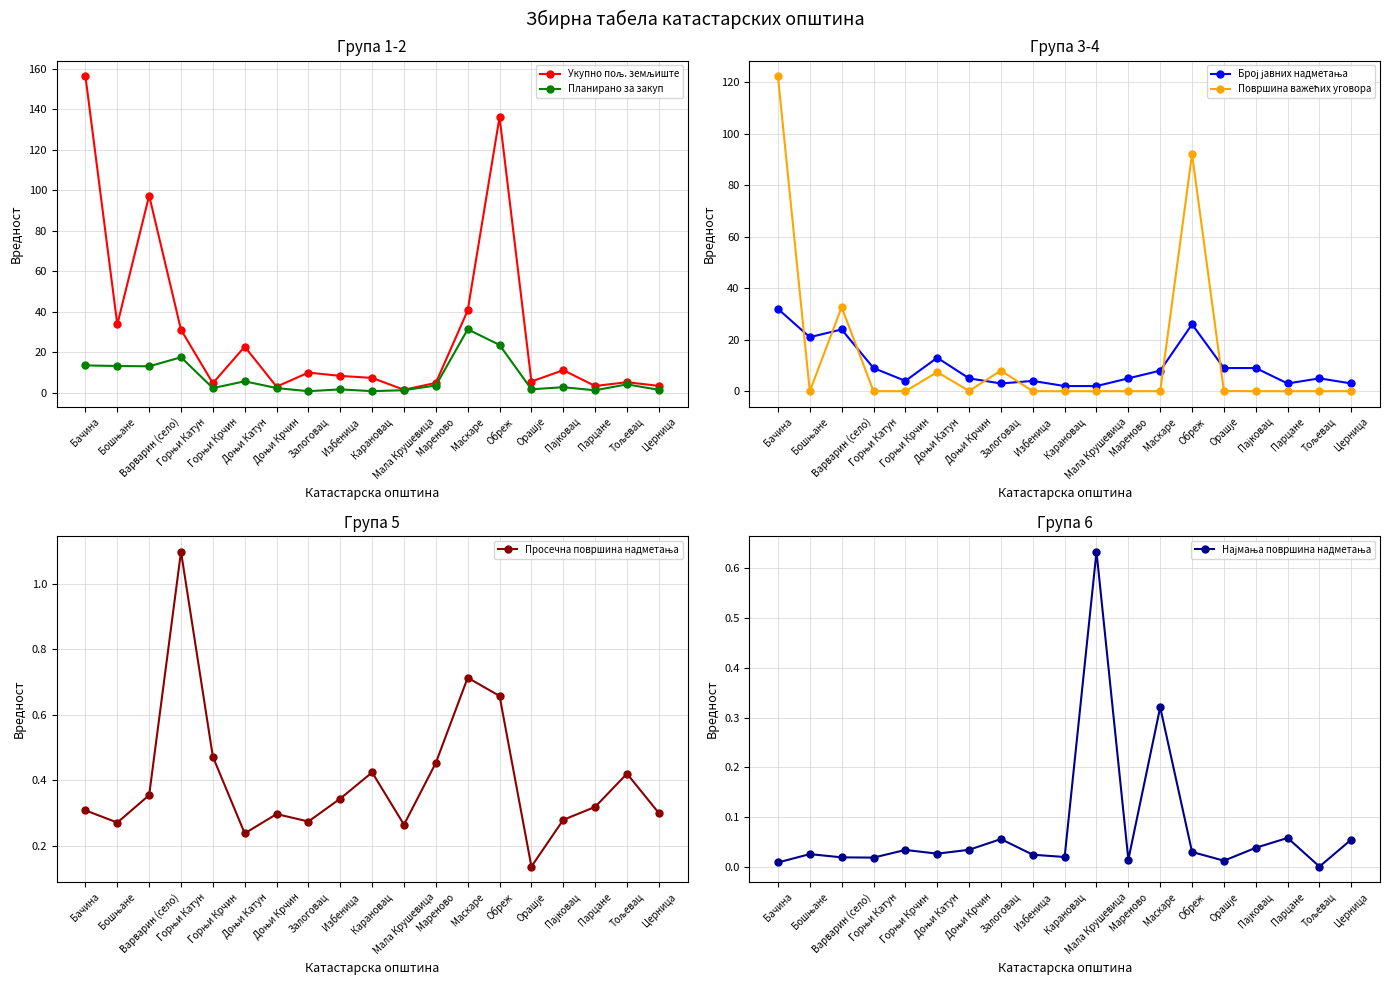

True or false: Површина важећих уговора has a value of 0.0 at Пајковац.

True